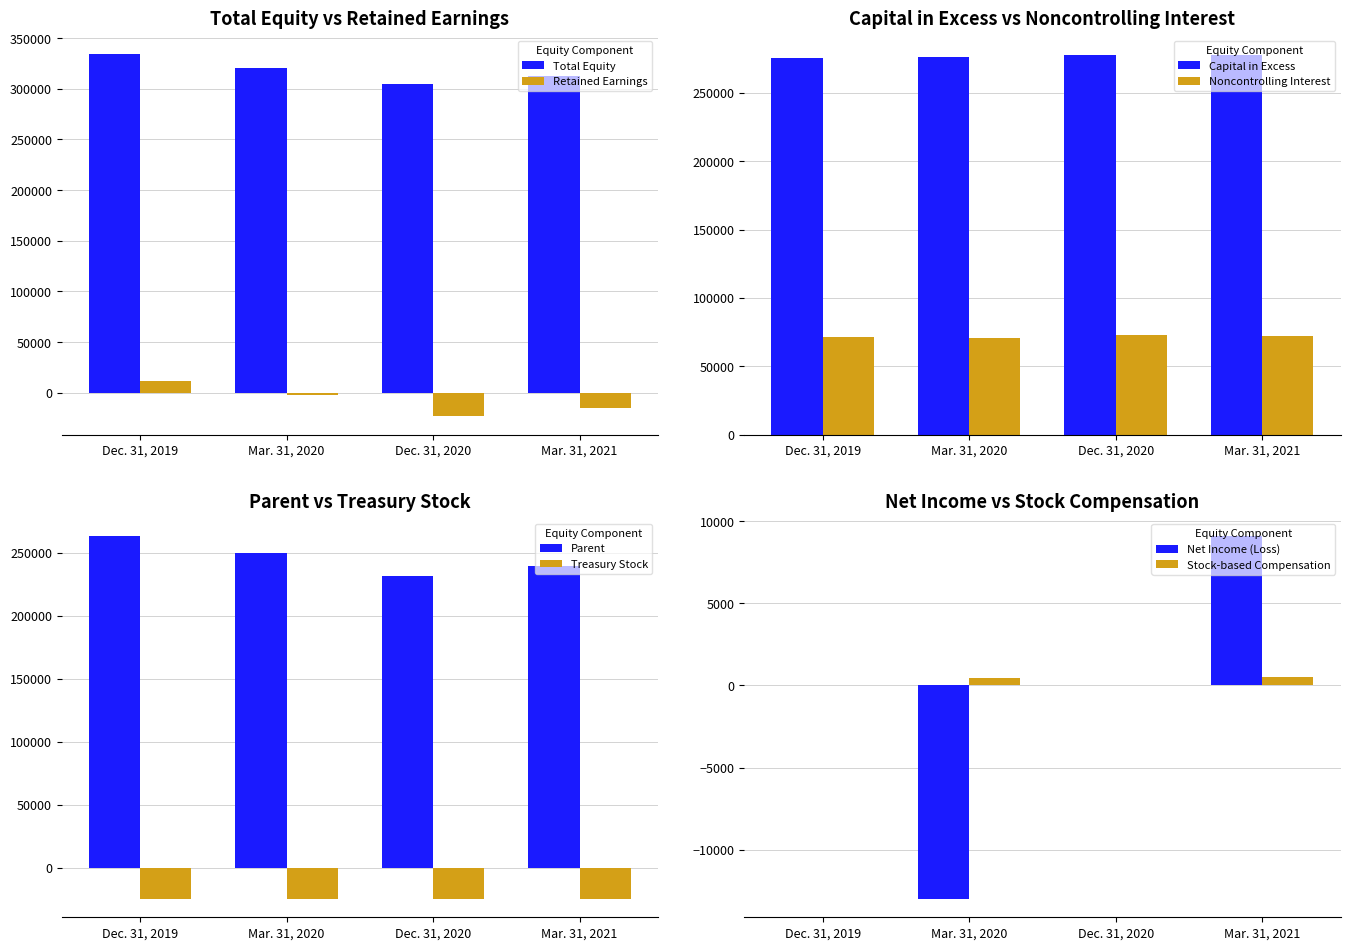

Where does the Retained Earnings series first go above -2362?

Dec. 31, 2019